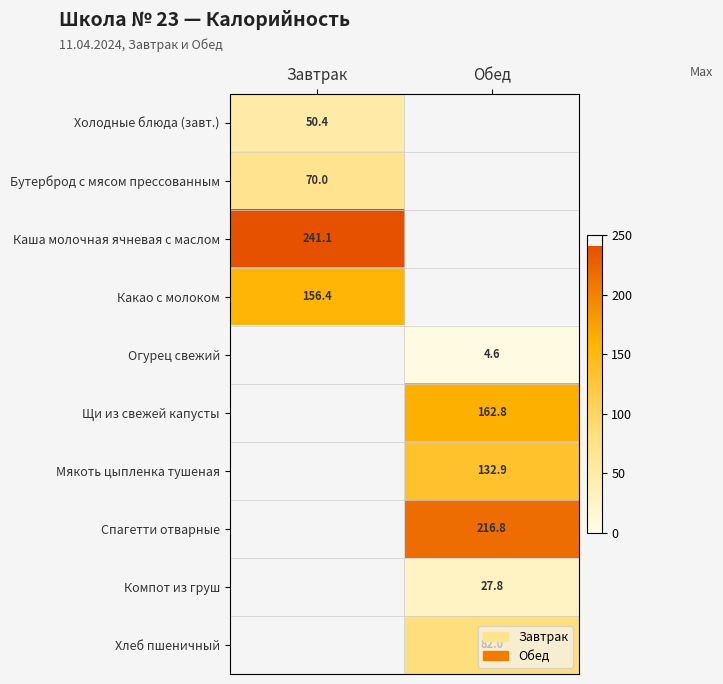

What is the minimum value shown in the chart?

4.6